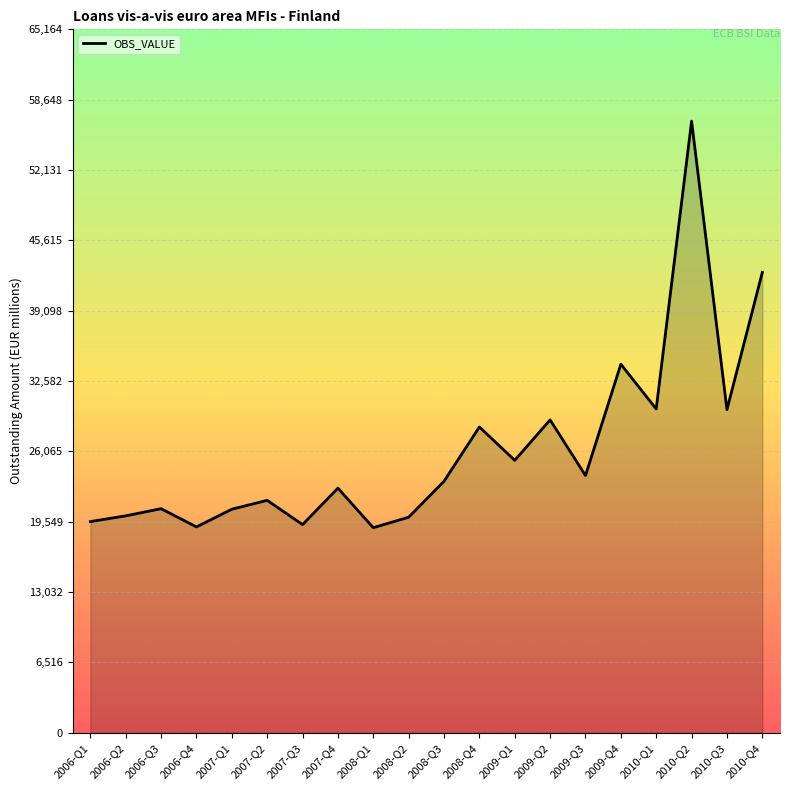

What is the maximum value shown in the chart?

56665